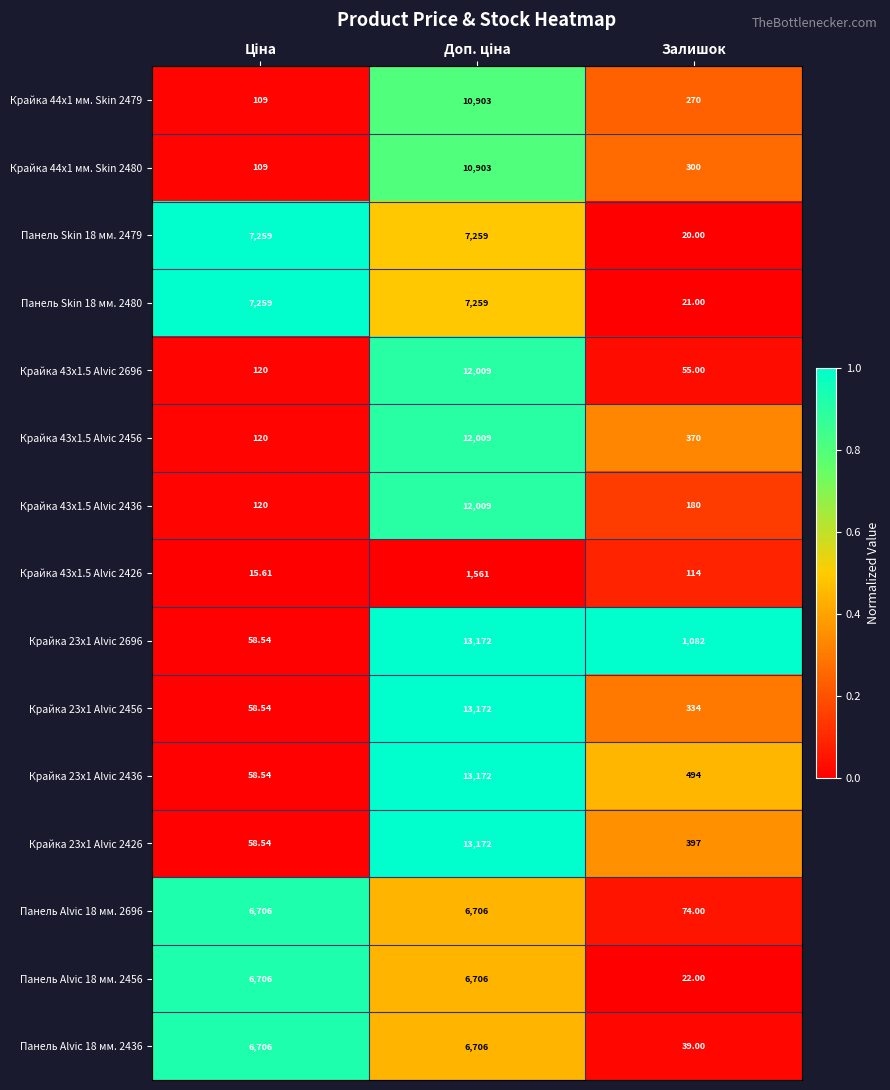

Where is Крайка 23x1 Alvic 2456 nearest to the value 6615?

Залишок